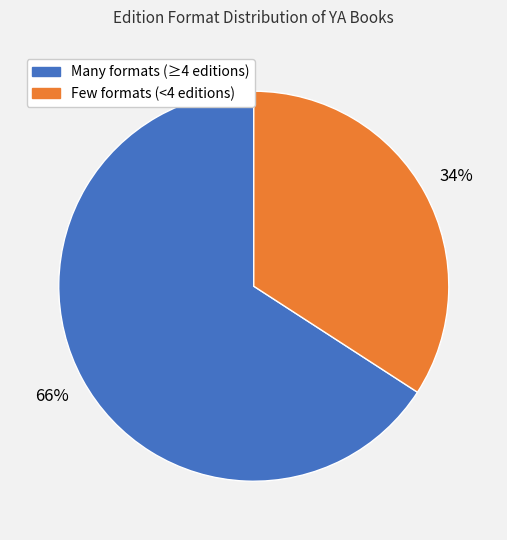

To the nearest percent, what is the difference between the largest and smallest slice percentages?

32%